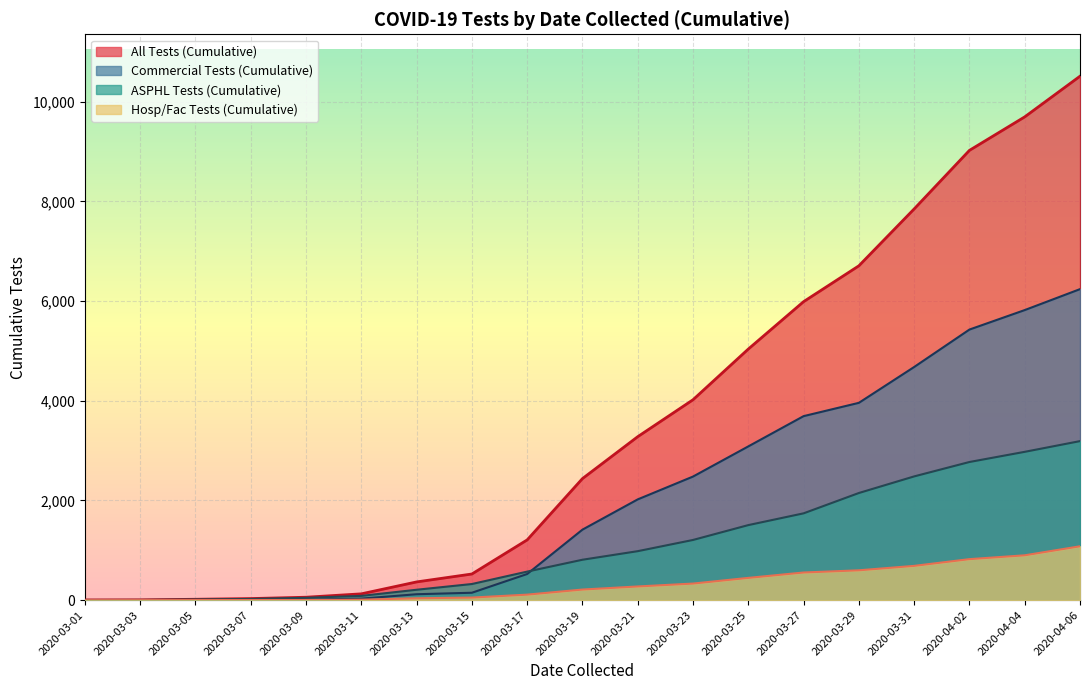

Which category has the lowest value in the Hosp/Fac Tests (Cumulative) series?

2020-03-01